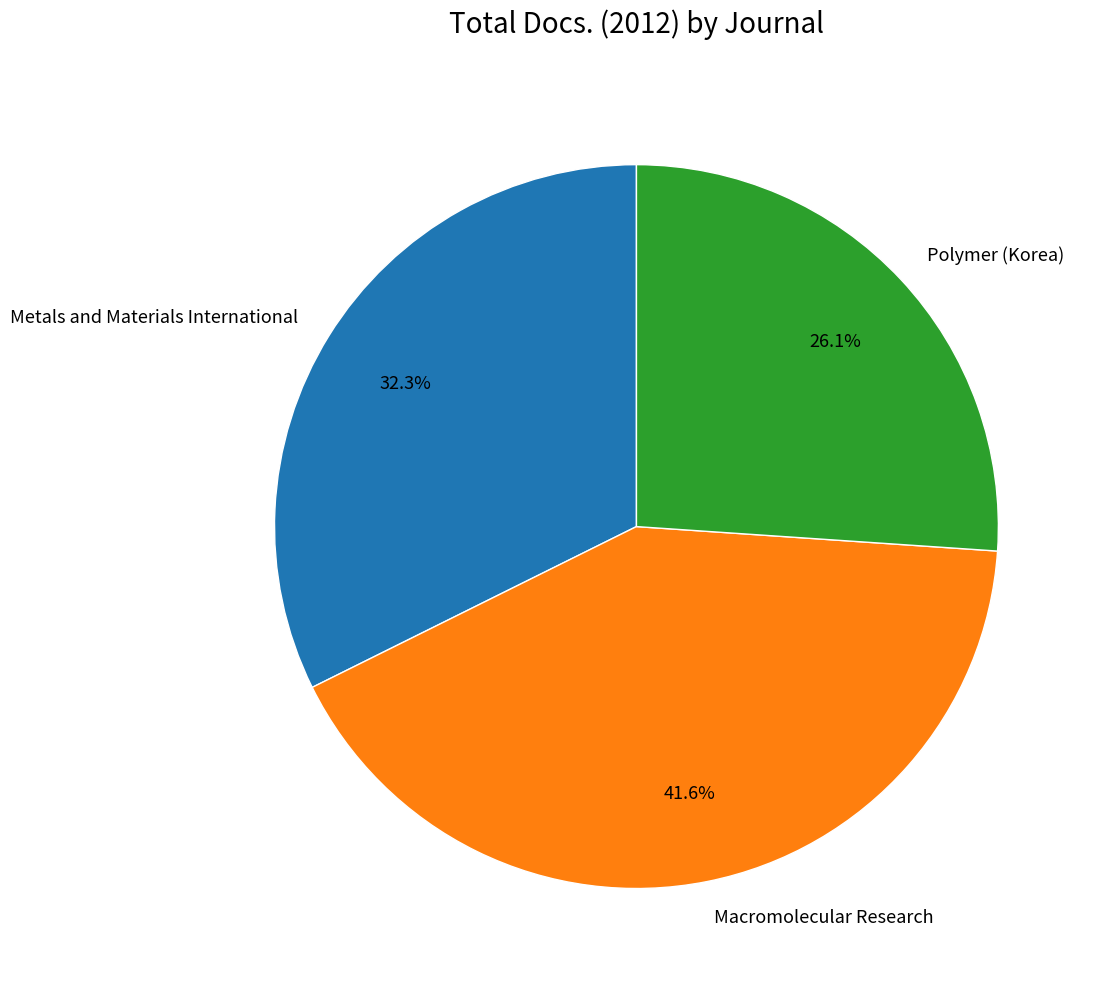

Is there any slice that represents more than half of the pie?

No